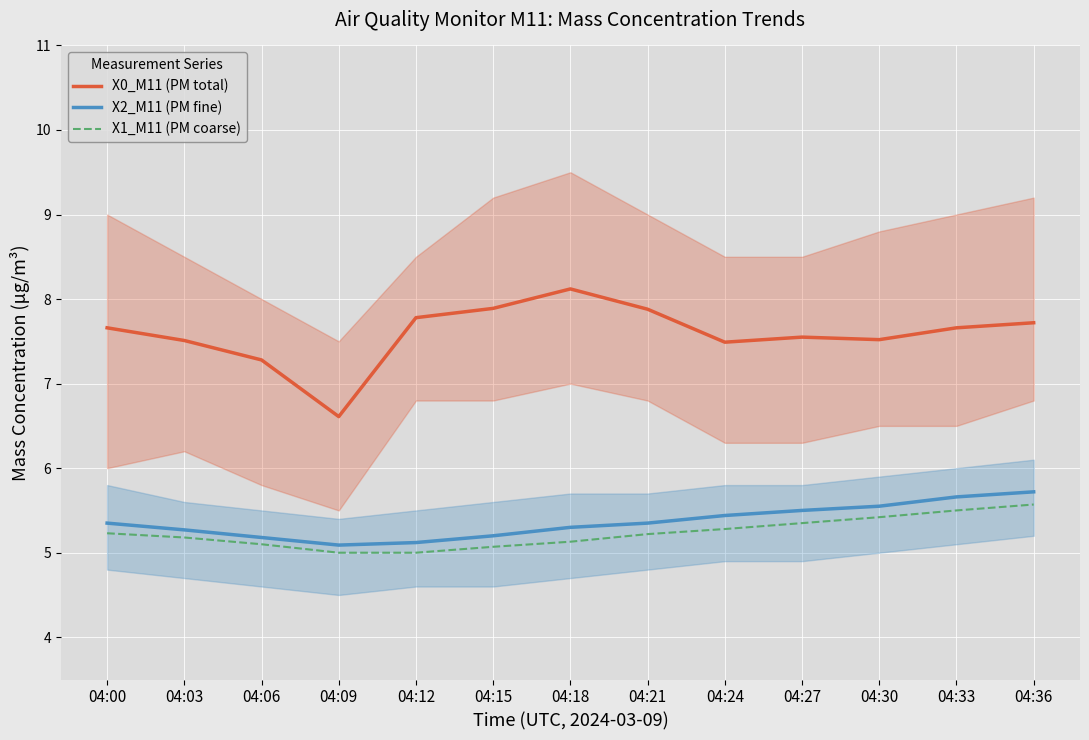

What is the value of the X0_M11 (PM total) point at the 6th from the left?

7.9